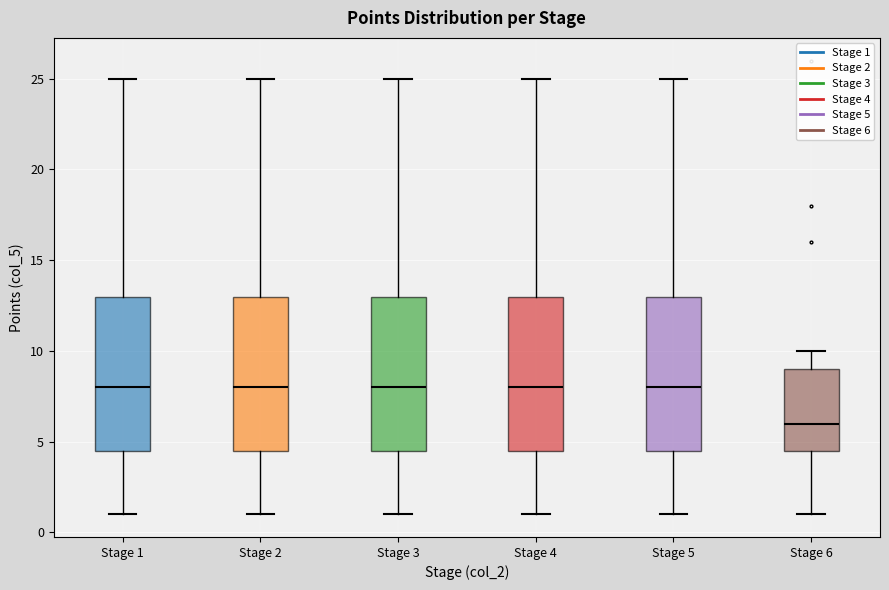

Reading left to right, read every box against the y-axis: the position of its median line, the range the box covers, and the ends of its whiskers. The values are not printed on the chart, so give them approximately, as read against the axis.

Stage 1: median 8.0, box 4.5 to 13.0, whiskers 1.0 to 25.0
Stage 2: median 8.0, box 4.5 to 13.0, whiskers 1.0 to 25.0
Stage 3: median 8.0, box 4.5 to 13.0, whiskers 1.0 to 25.0
Stage 4: median 8.0, box 4.5 to 13.0, whiskers 1.0 to 25.0
Stage 5: median 8.0, box 4.5 to 13.0, whiskers 1.0 to 25.0
Stage 6: median 6.0, box 4.5 to 9.0, whiskers 1.0 to 10.0